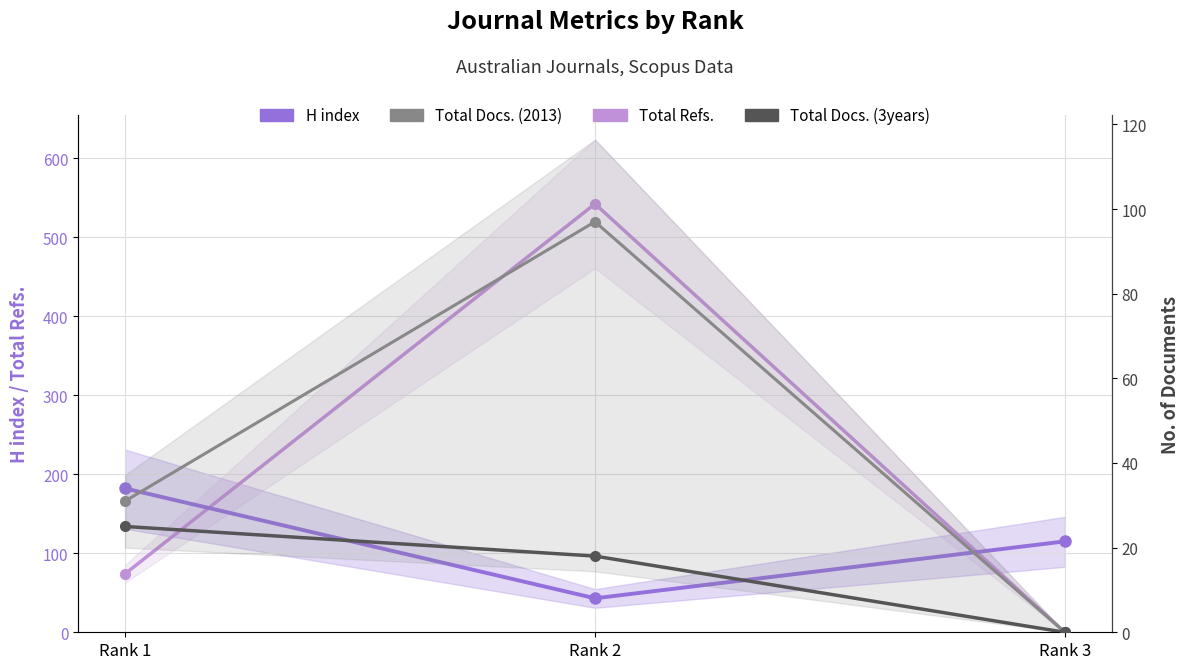

Is the value of Total Docs. (2013) at Rank 1 greater than the value of H index at Rank 1?

No